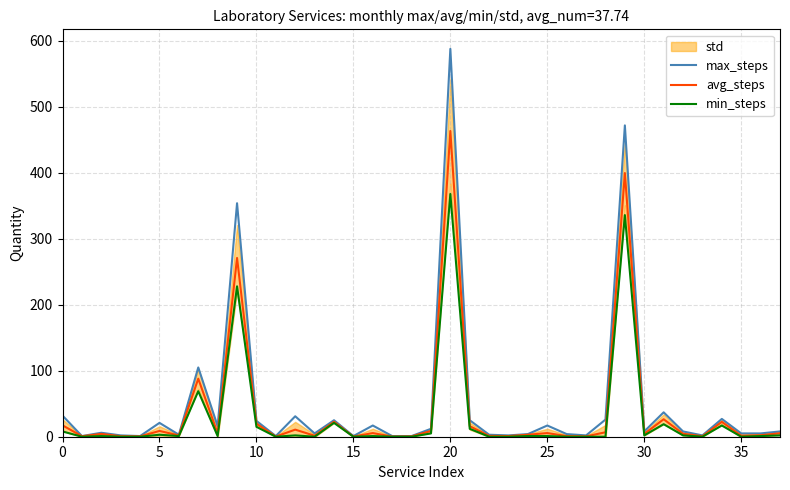

What is the label of the 10th point from the right?

28